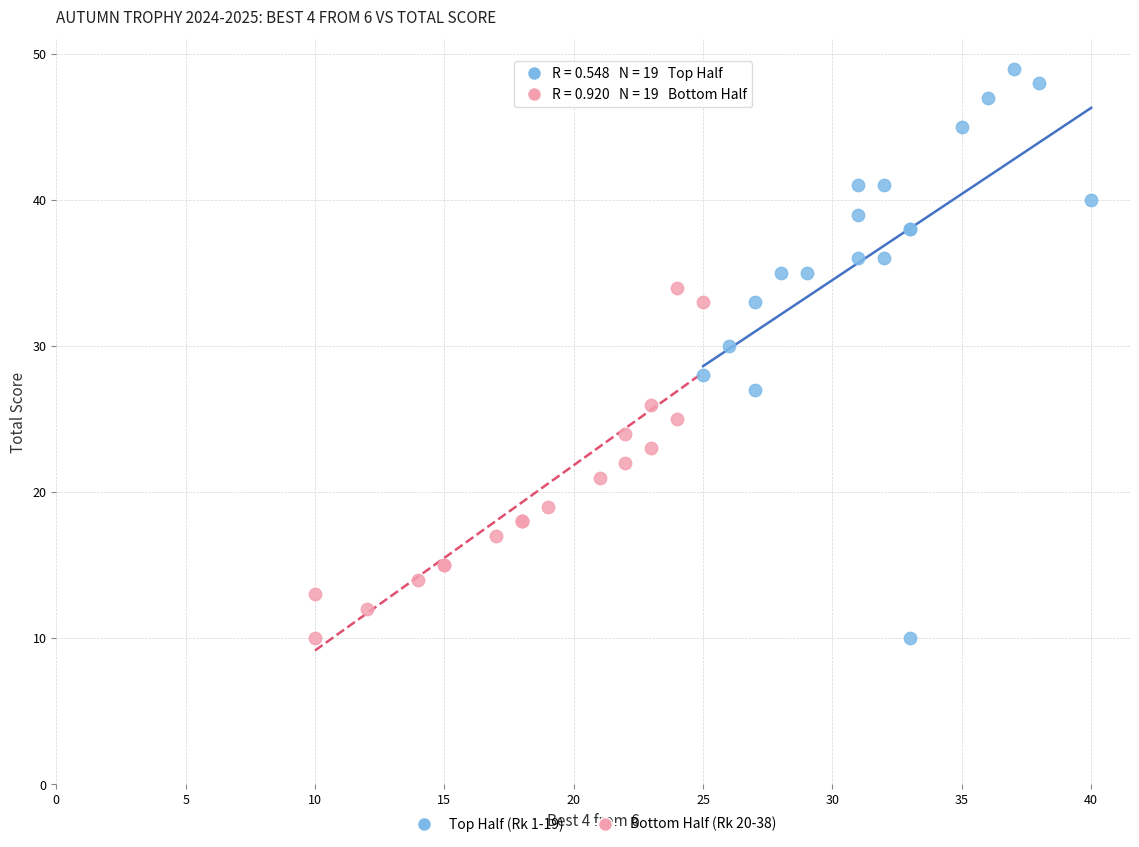

Which series has the largest Y range (max minus min)?

Top Half (Rk 1-19)